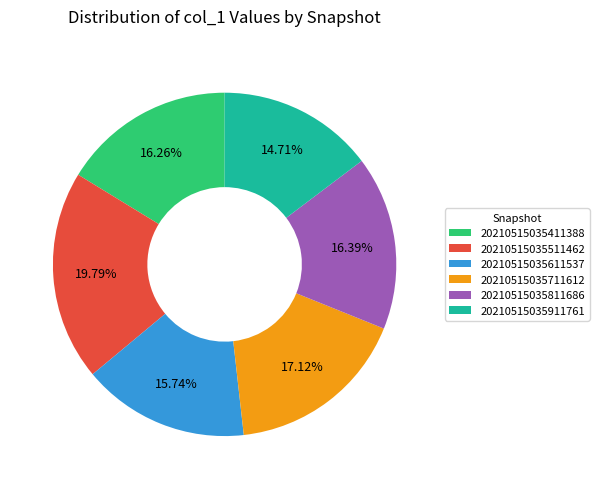

Is it true that 20210515035511462 is 35% of the pie?

False